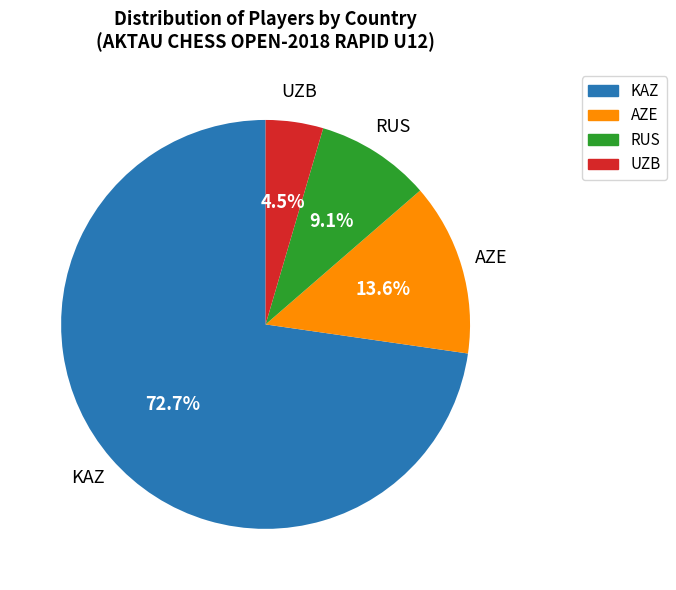

Count the number of slices in the pie.

4